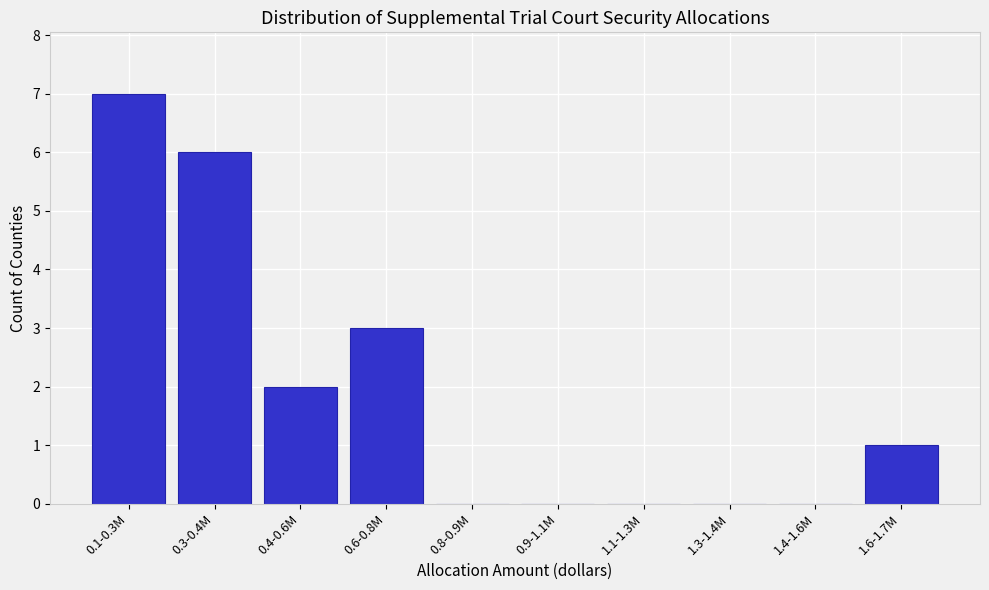

Reading left to right, transcribe all the data shown in this chart.

0.1-0.3M=7	0.3-0.4M=6	0.4-0.6M=2	0.6-0.8M=3	0.8-0.9M=0	0.9-1.1M=0	1.1-1.3M=0	1.3-1.4M=0	1.4-1.6M=0	1.6-1.7M=1